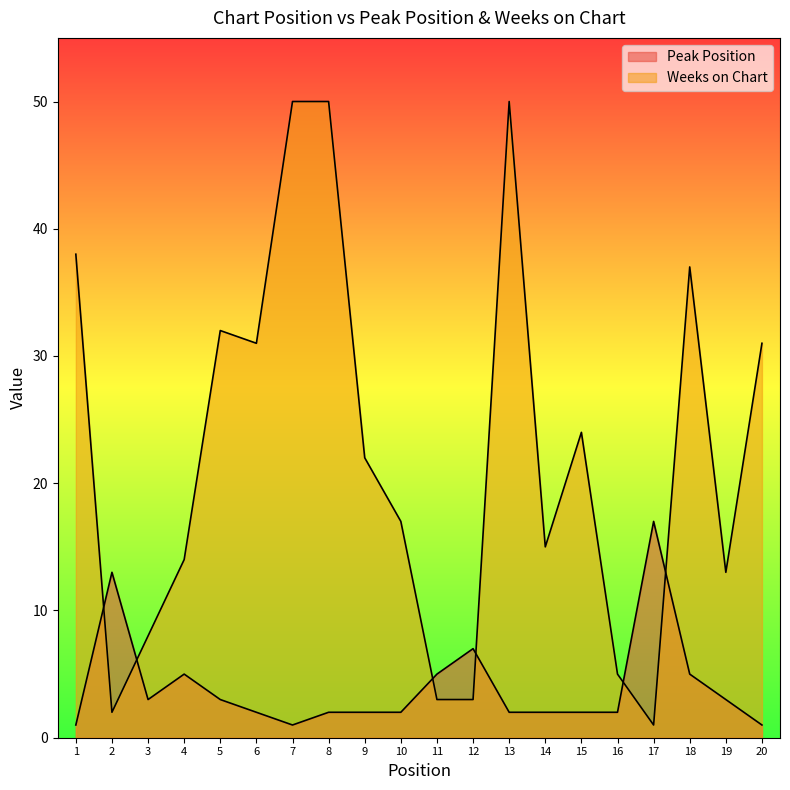

Where does the Weeks on Chart series first go above 22?

1